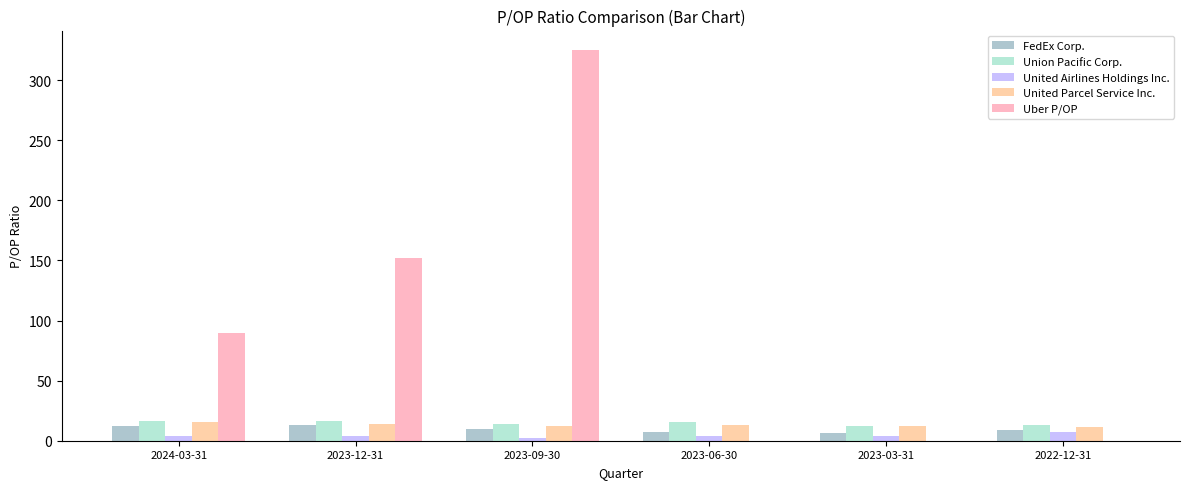

Which has a higher value, 2022-12-31 or 2023-06-30?

2022-12-31